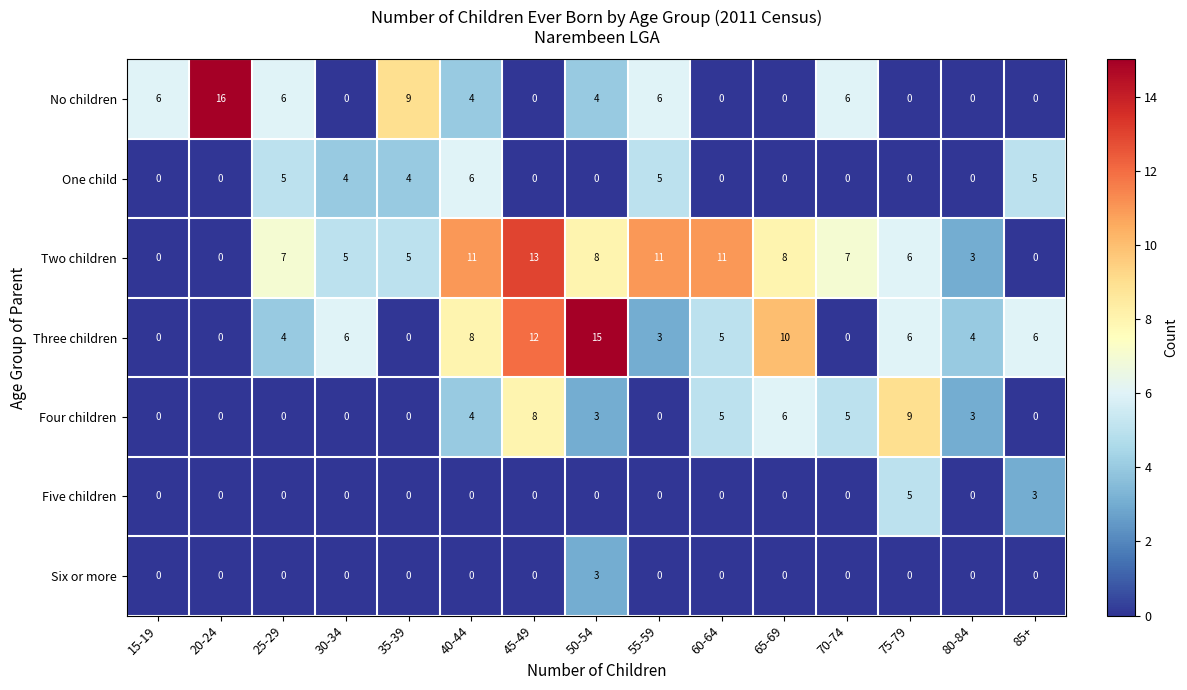

What is the spread (max minus min) of values at 35-39?

9